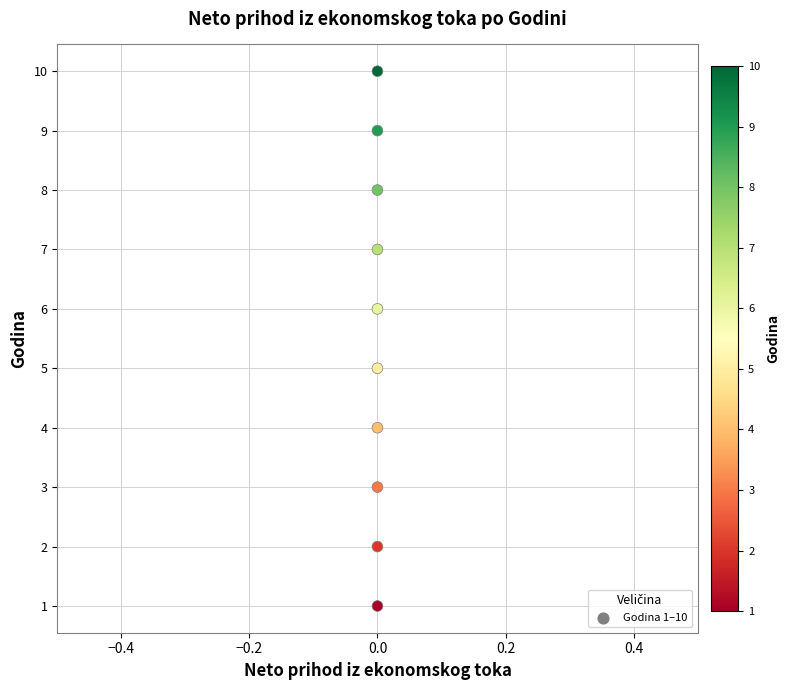

What is the average Y value?

6